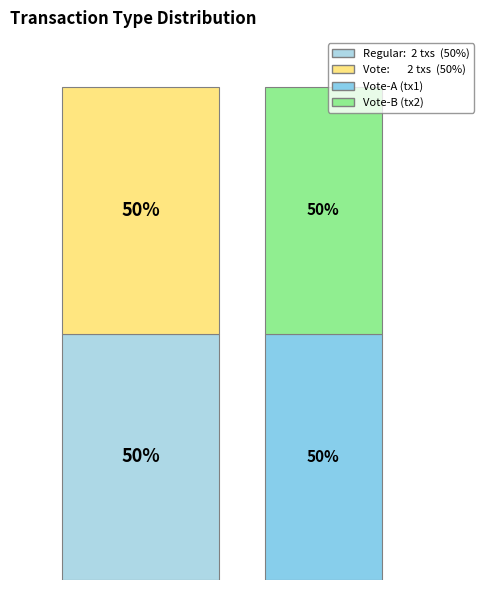

How many slices are in this pie chart?

2